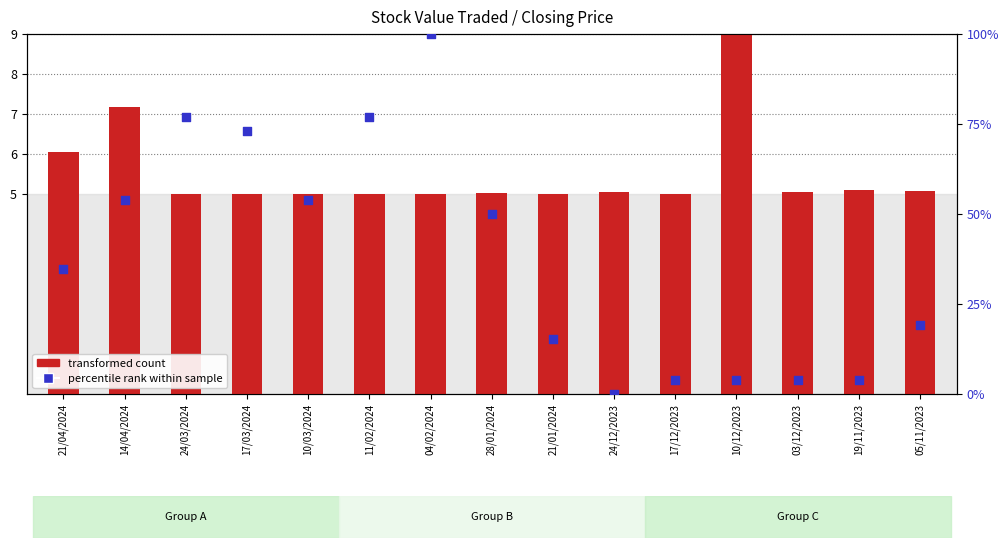

Which series has the widest spread of Y values?

percentile rank within sample